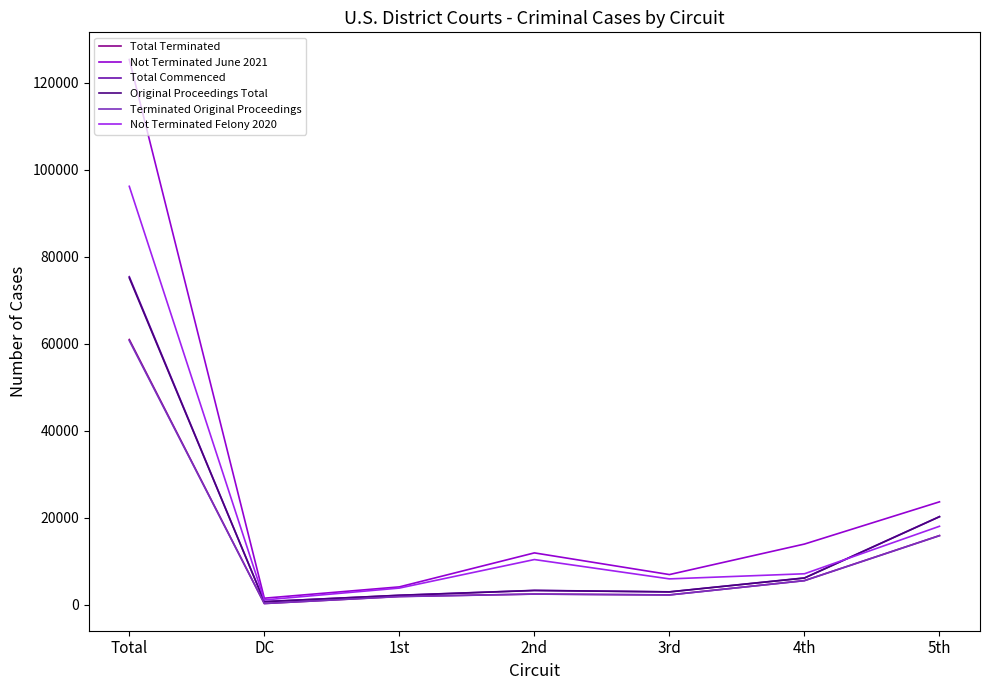

Where is Original Proceedings Total nearest to the value 37904?

5th